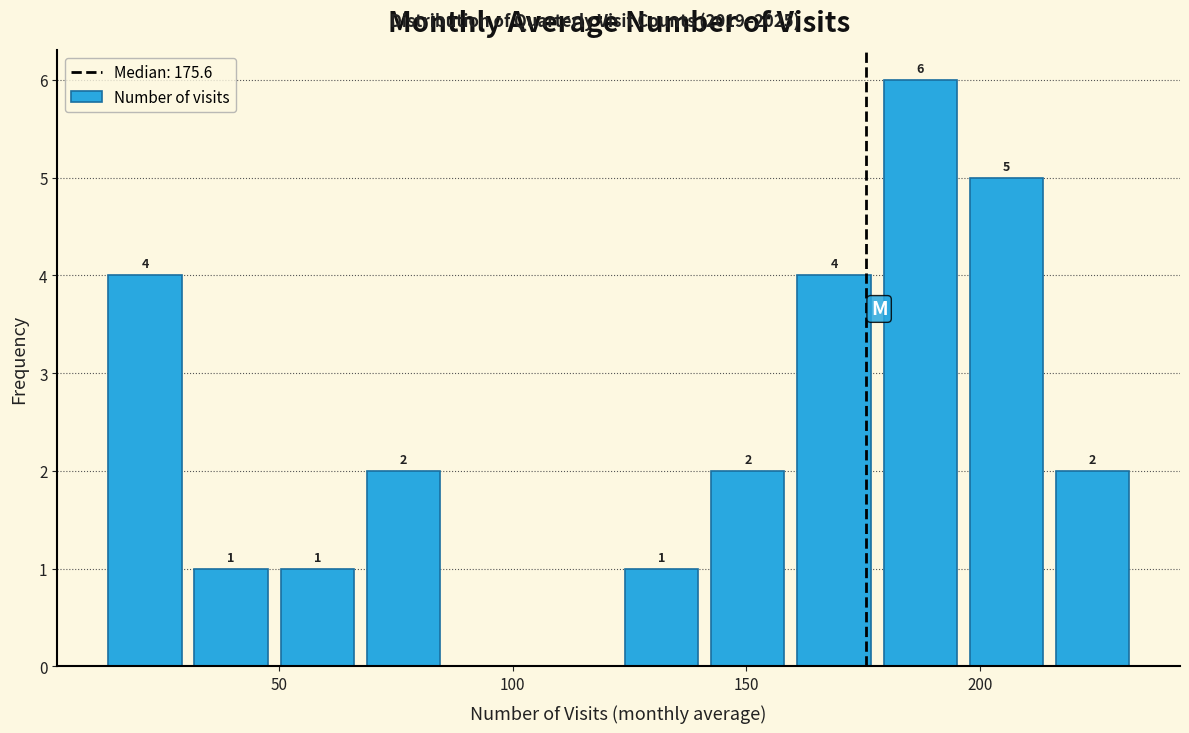

Around what value on the x-axis is the tallest bar? Give the approximate position of its centre, as read against the axis.

185